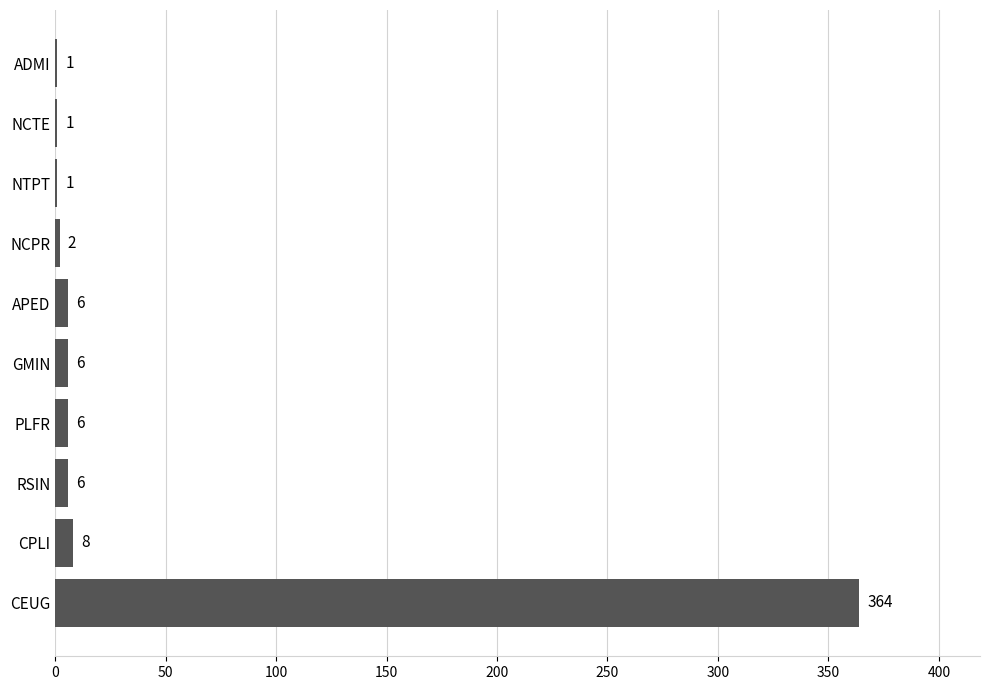

Count the number of categories in the chart.

10